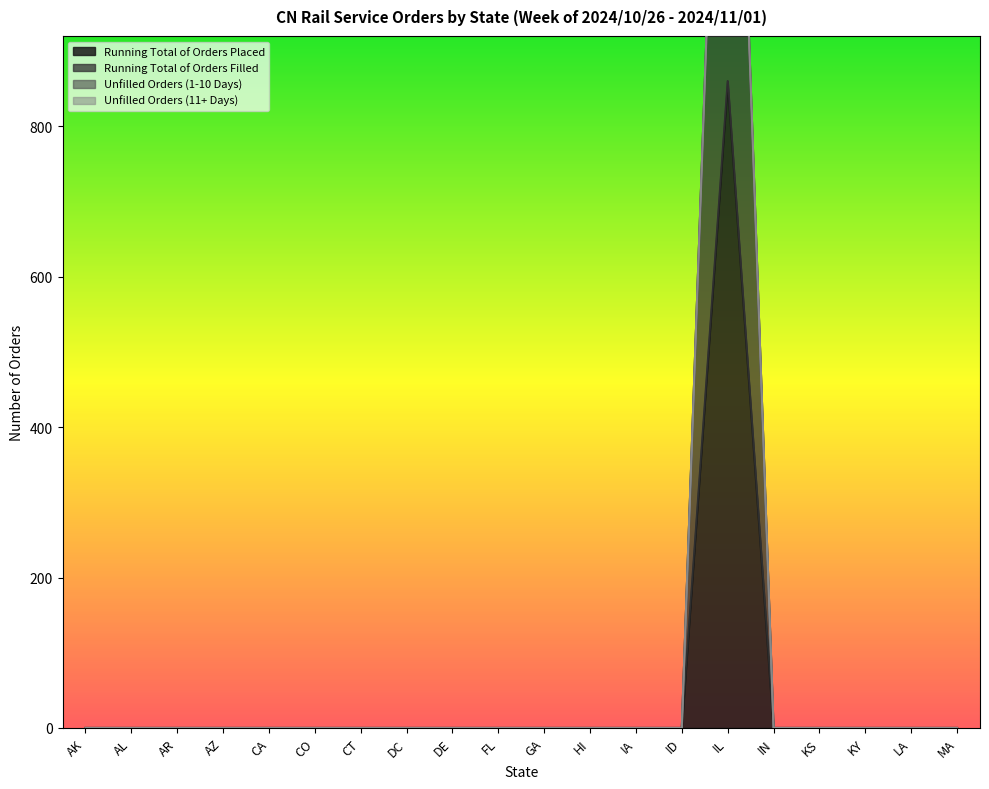

Between IA and ID, which series saw the biggest shift?

Running Total of Orders Placed